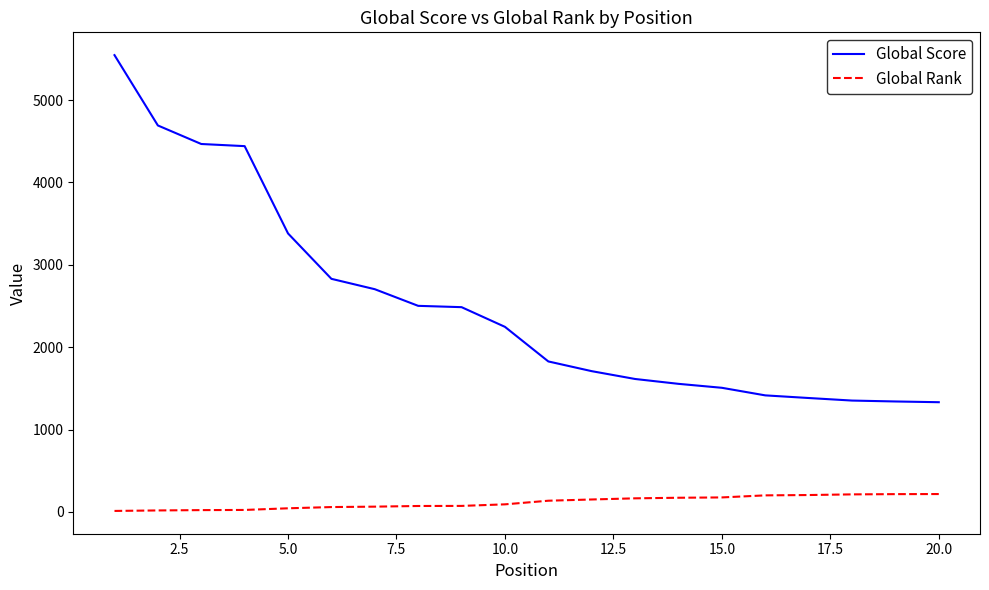

List the series in order of their peak value, highest first.

Global Score, Global Rank